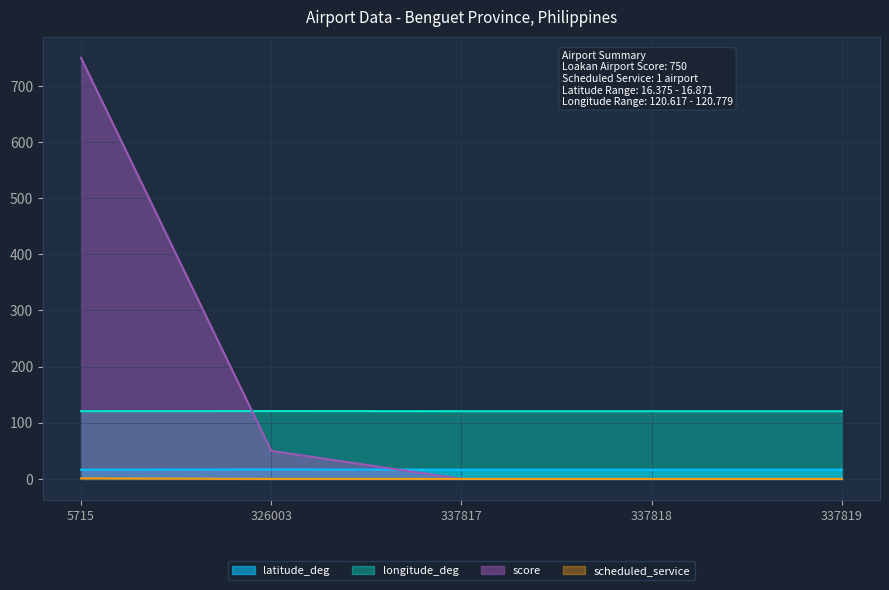

List the series in order of their peak value, highest first.

score, longitude_deg, latitude_deg, scheduled_service